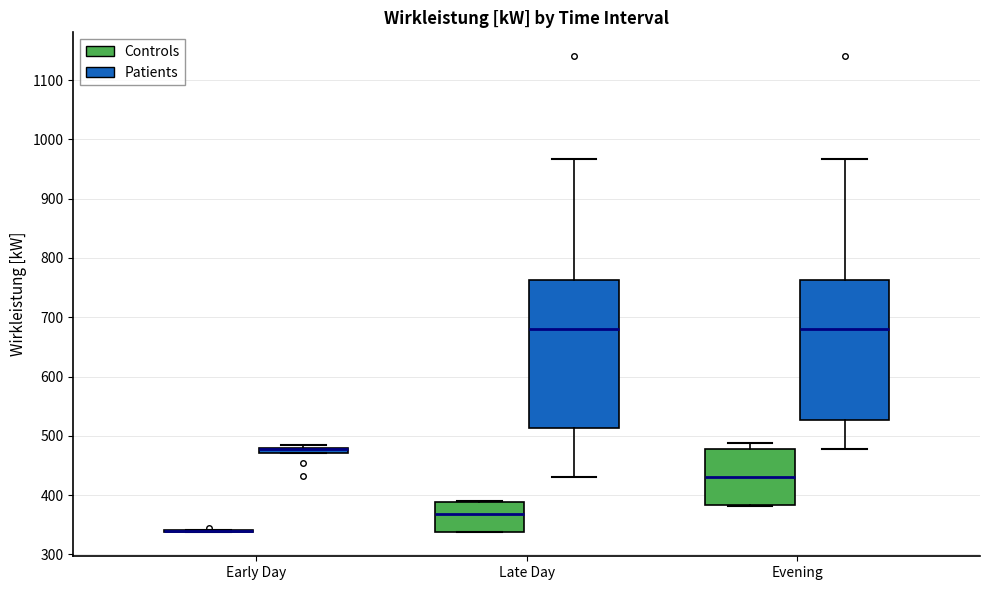

Comparing the boxes themselves (not the whiskers), which one is the tallest?

Late Day (Patients)